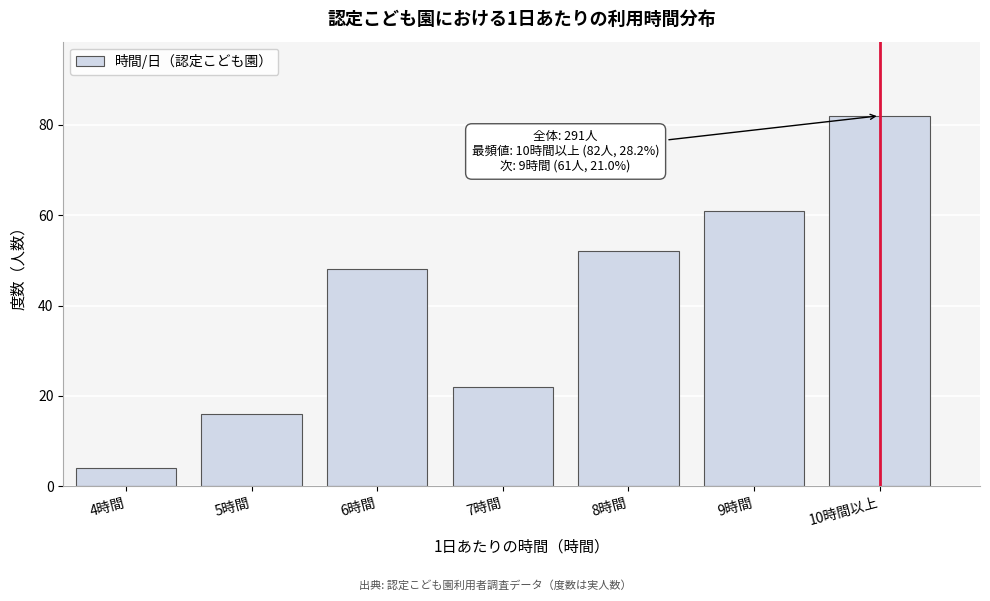

Reading right to left, list all the values displayed in this chart.

82	61	52	22	48	16	4